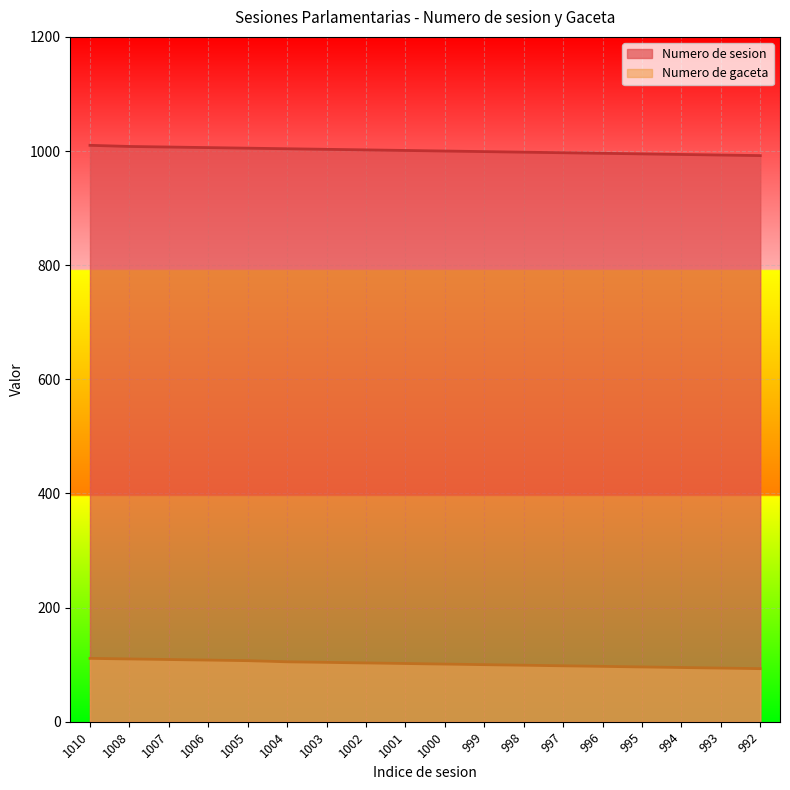

What is the sum of all Numero de gaceta values?

1832